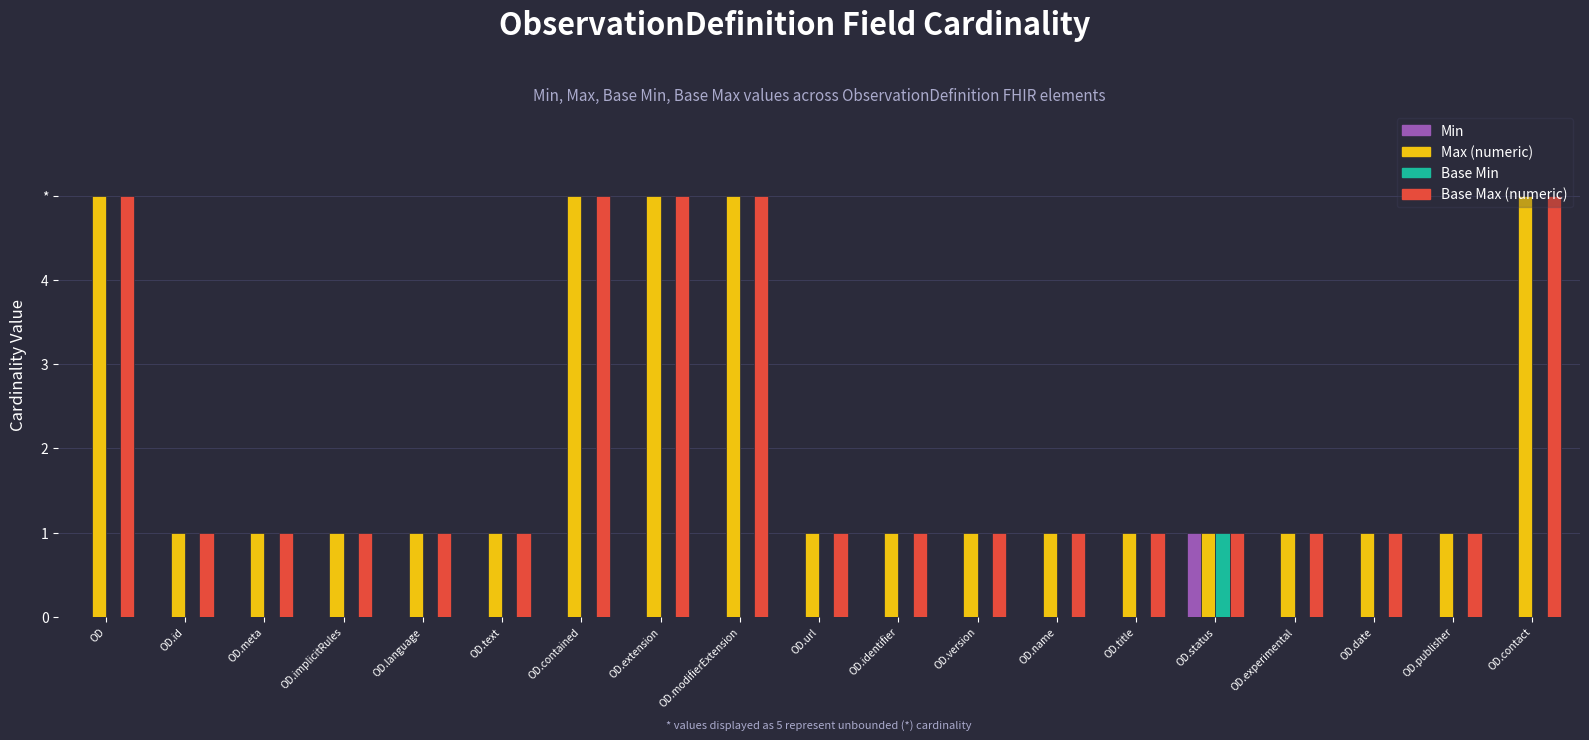

What is the label of the 19th bar from the left?

OD.contact